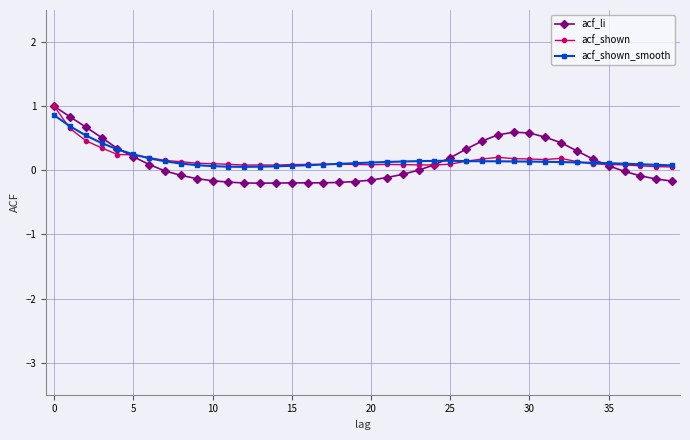

Which series has the largest range (max minus min)?

acf_li